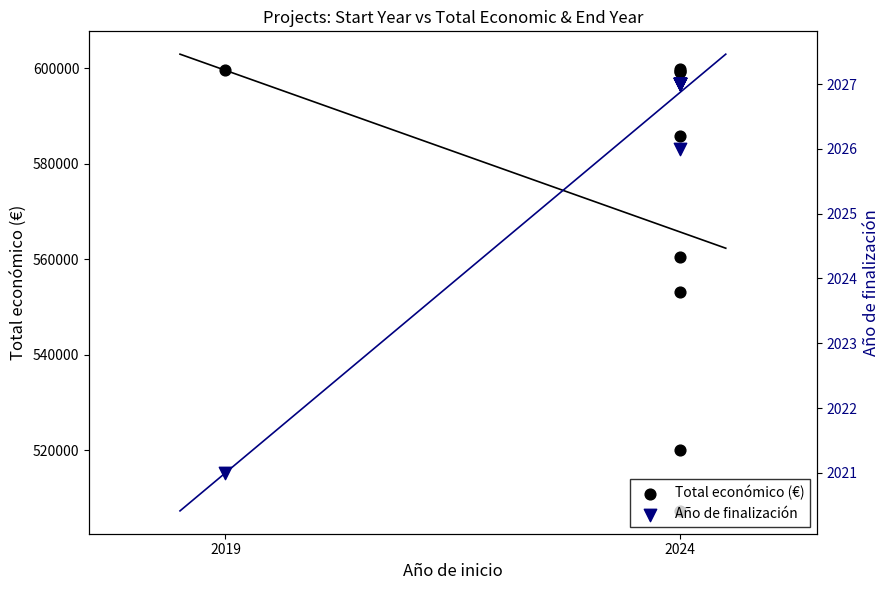

What are all the series names shown in the legend?

Total económico (€), Año de finalización